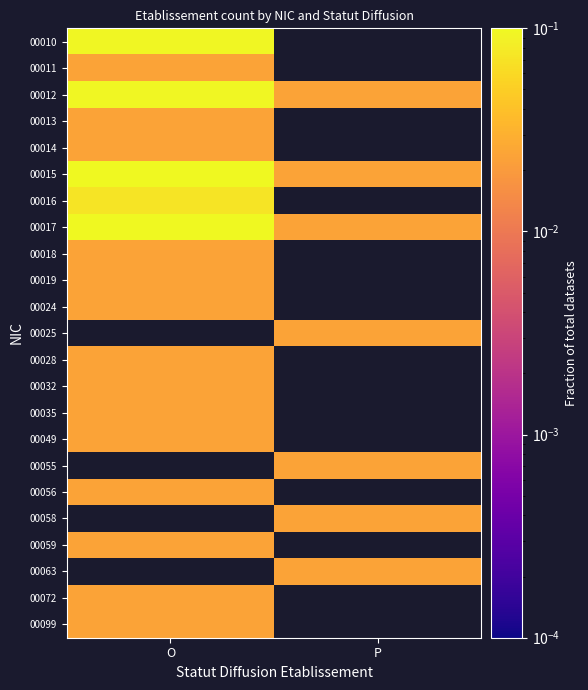

At which label is 00032 closest to 0?

O